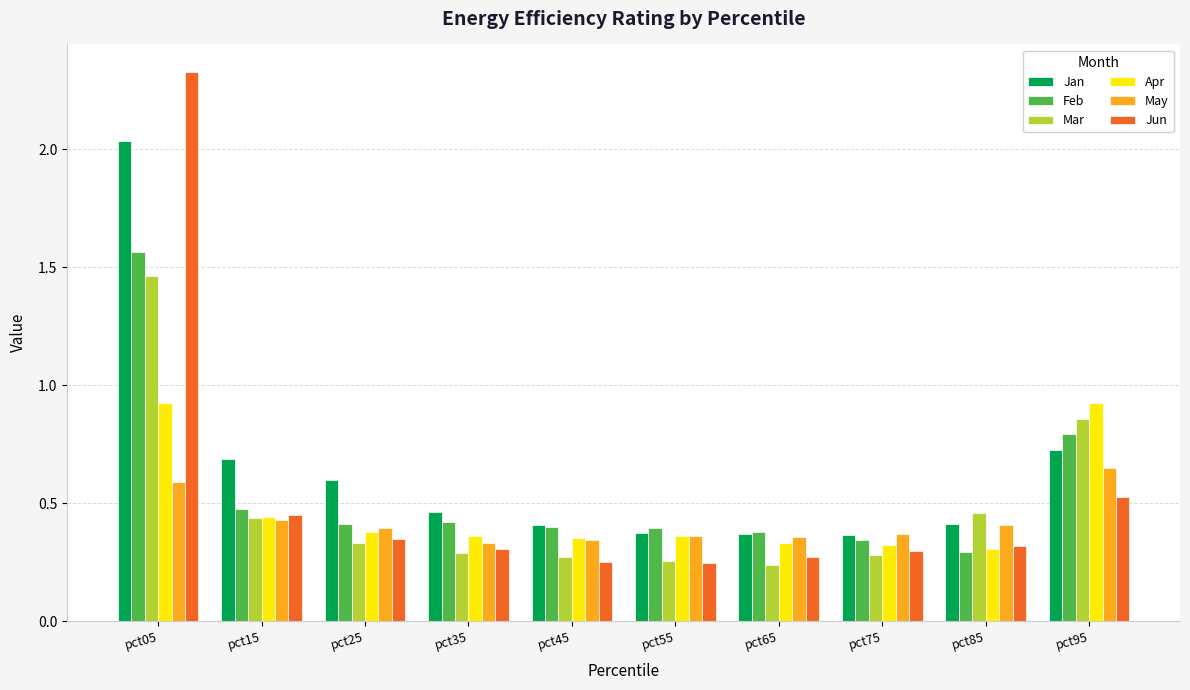

What is the total value across all series at pct85?

2.2